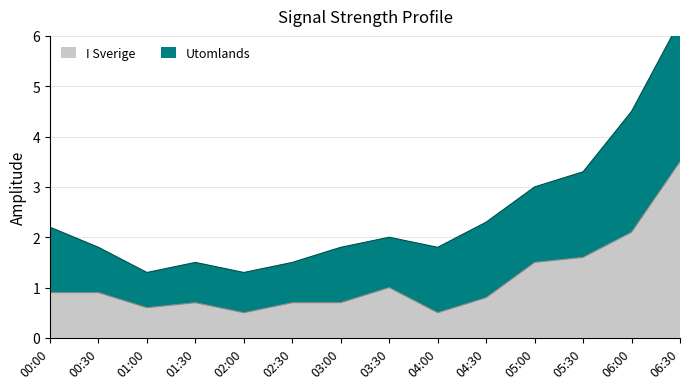

The chart shows a value of 0.7 at 04:00. True or false?

False